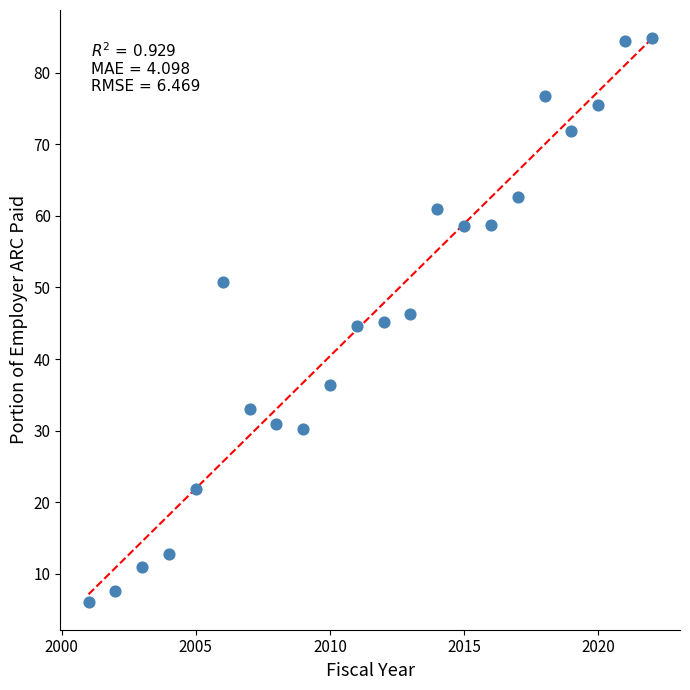

What is the range of X values (max minus min)?

21.0